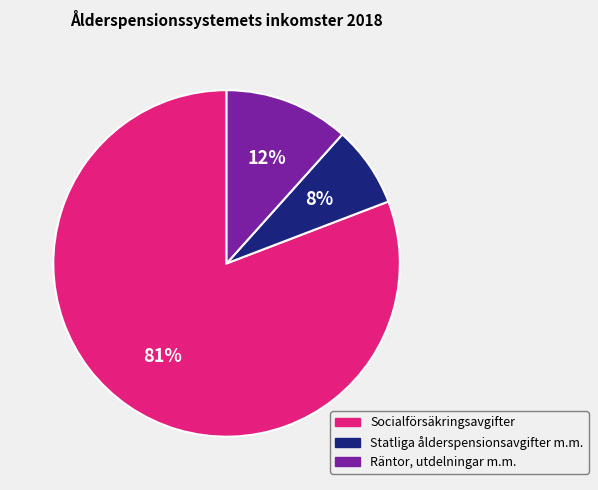

Which slice represents more than half of the pie?

Socialförsäkringsavgifter